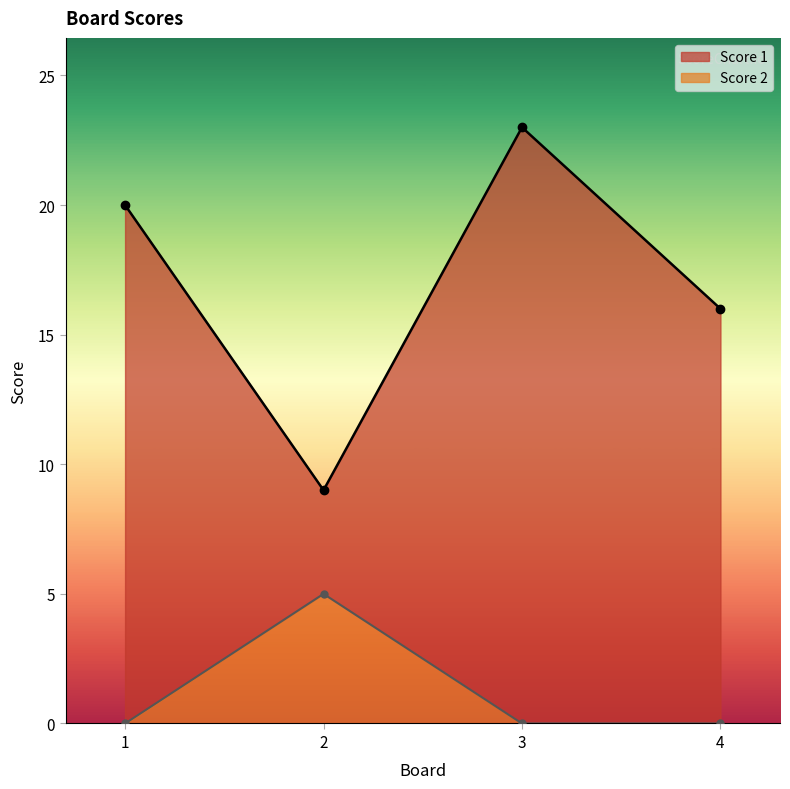

Which has a higher value, 1 or 3?

3